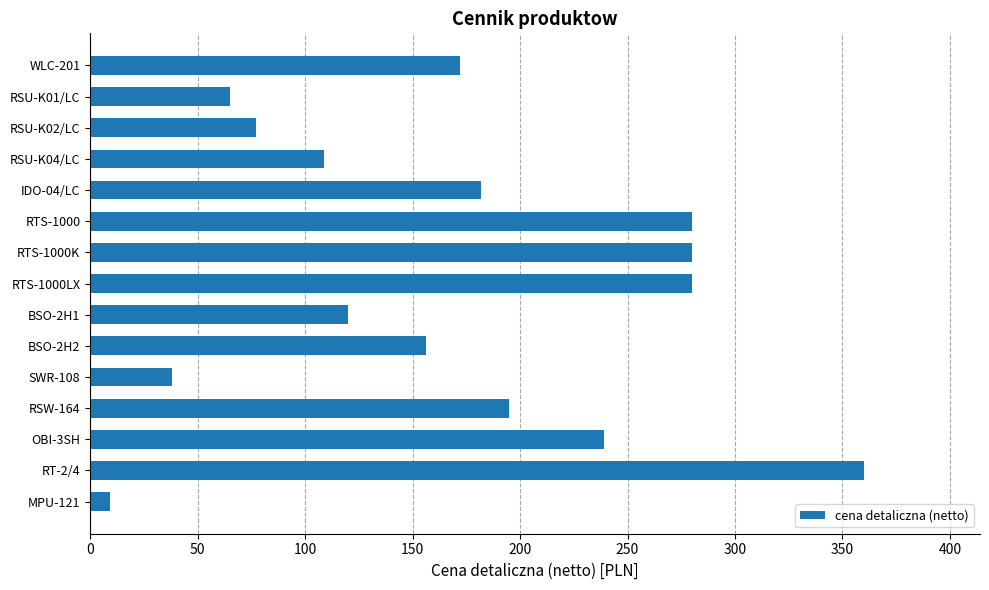

What is the difference between the maximum and second lowest values?

322